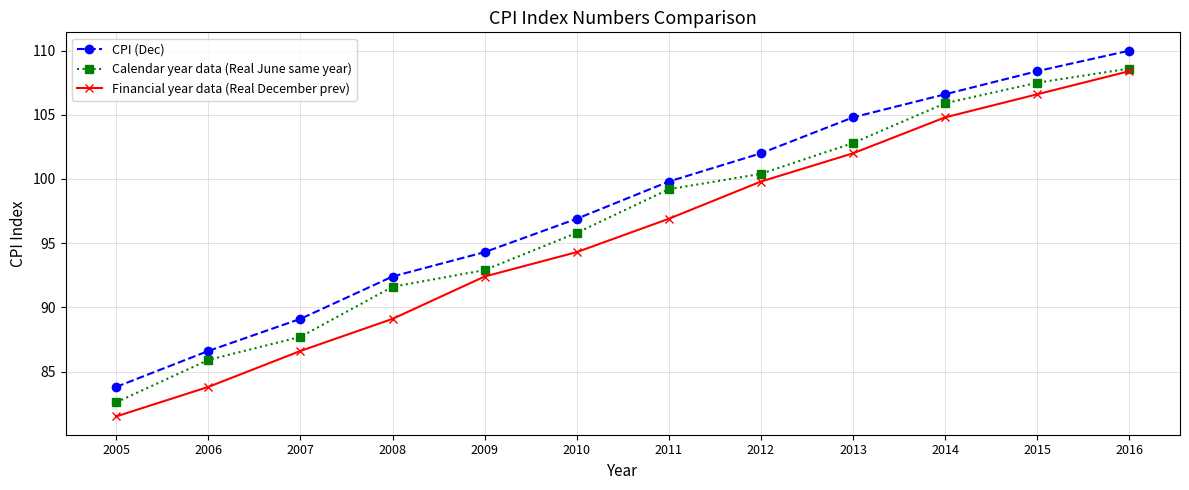

True or false: CPI (Dec) has a value of 144.0 at 2012.

False